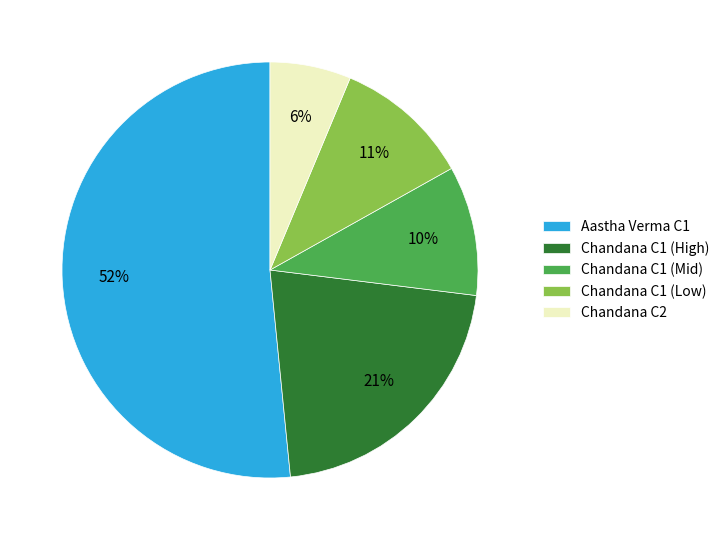

Rank the categories by value from highest to lowest.

Aastha Verma C1, Chandana C1 (High), Chandana C1 (Low), Chandana C1 (Mid), Chandana C2